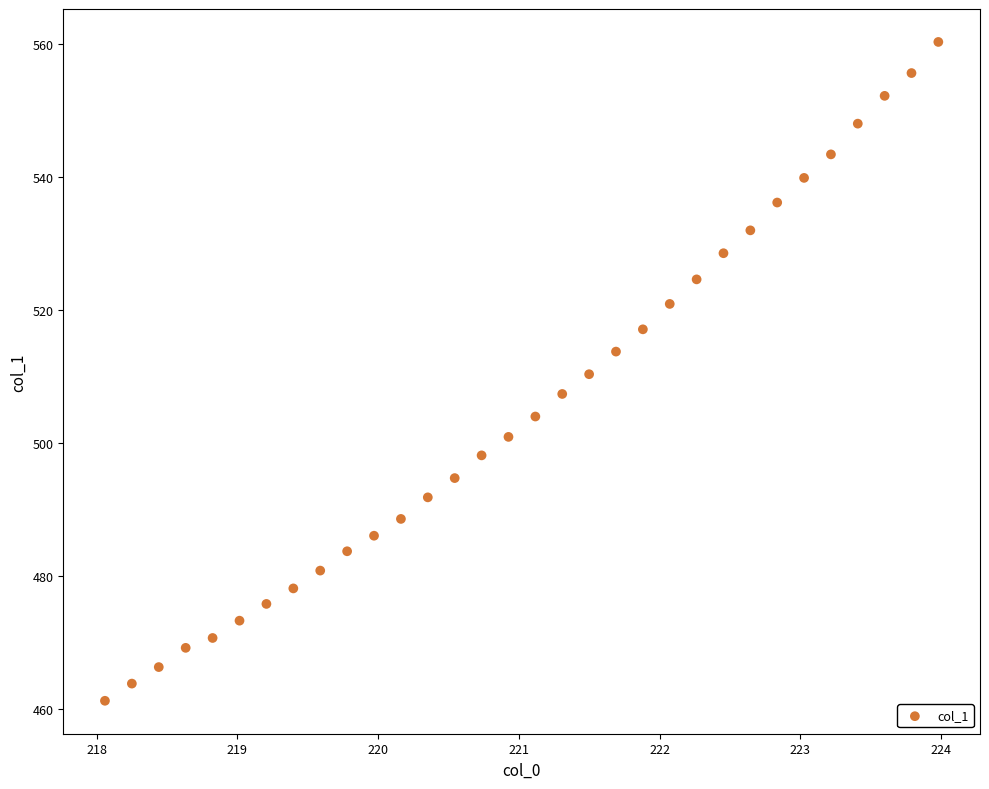

What is the range of X values (max minus min)?

5.9